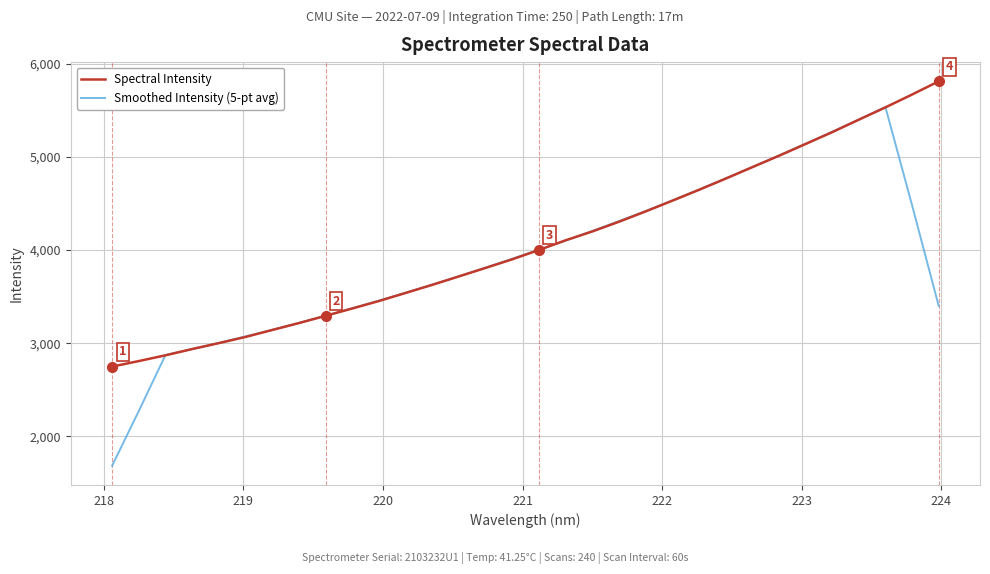

List the series in order of their peak value, highest first.

Spectral Intensity, Smoothed Intensity (5-pt avg)